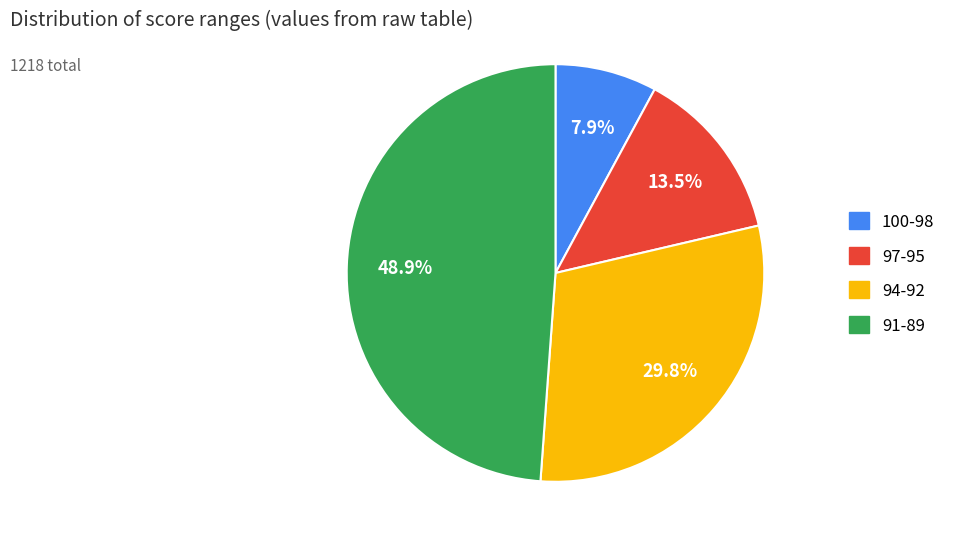

Is there a majority slice in this chart?

No